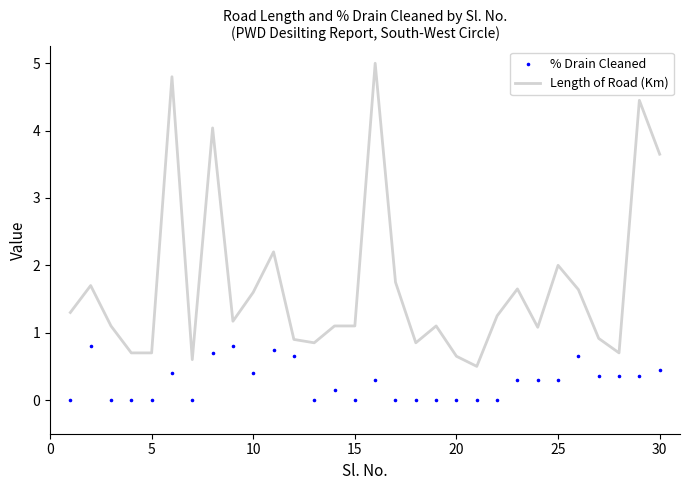

Which series reaches the minimum Y coordinate?

% Drain Cleaned